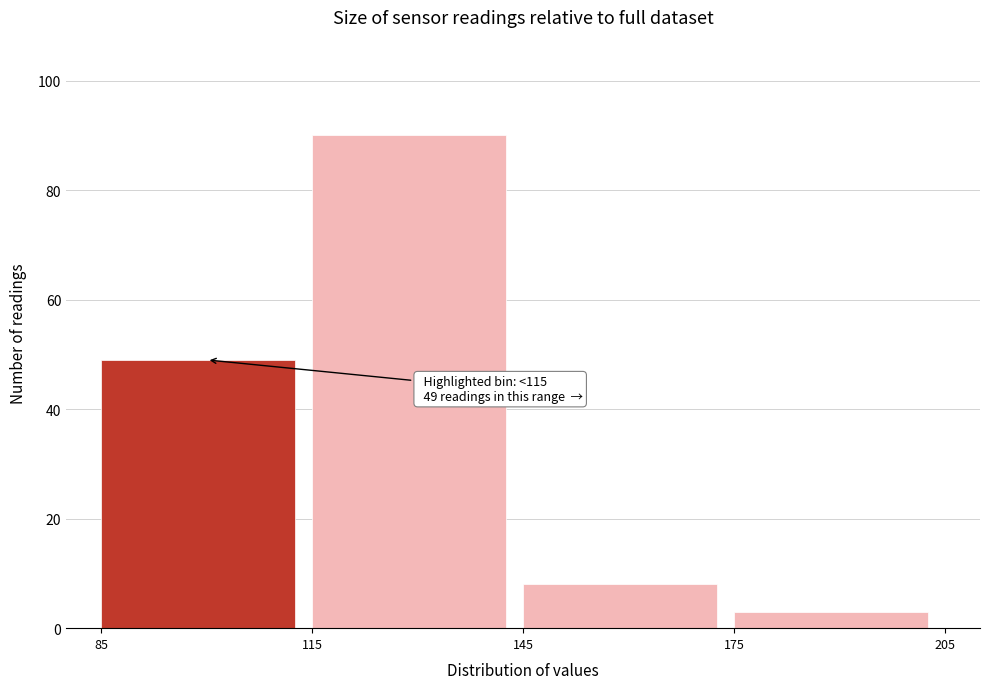

Over which range of the x-axis is the bar tallest?

115 to 145